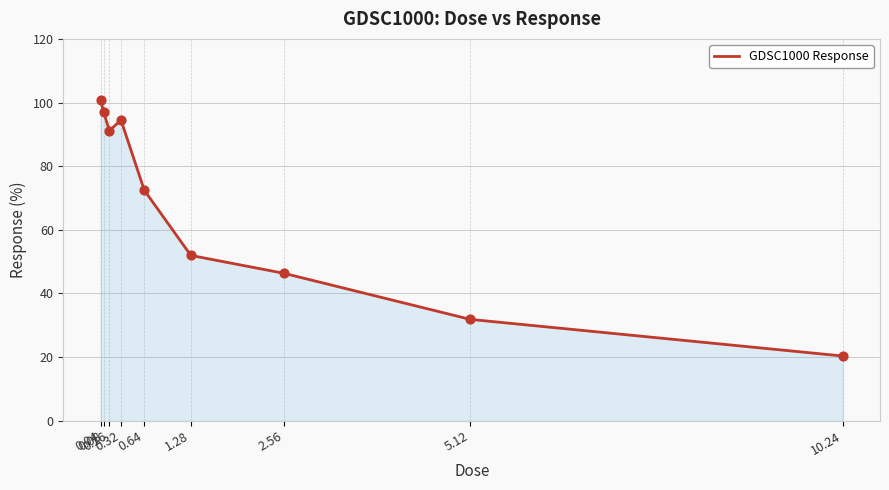

Between 5.12 and 2.56, which is larger?

2.56